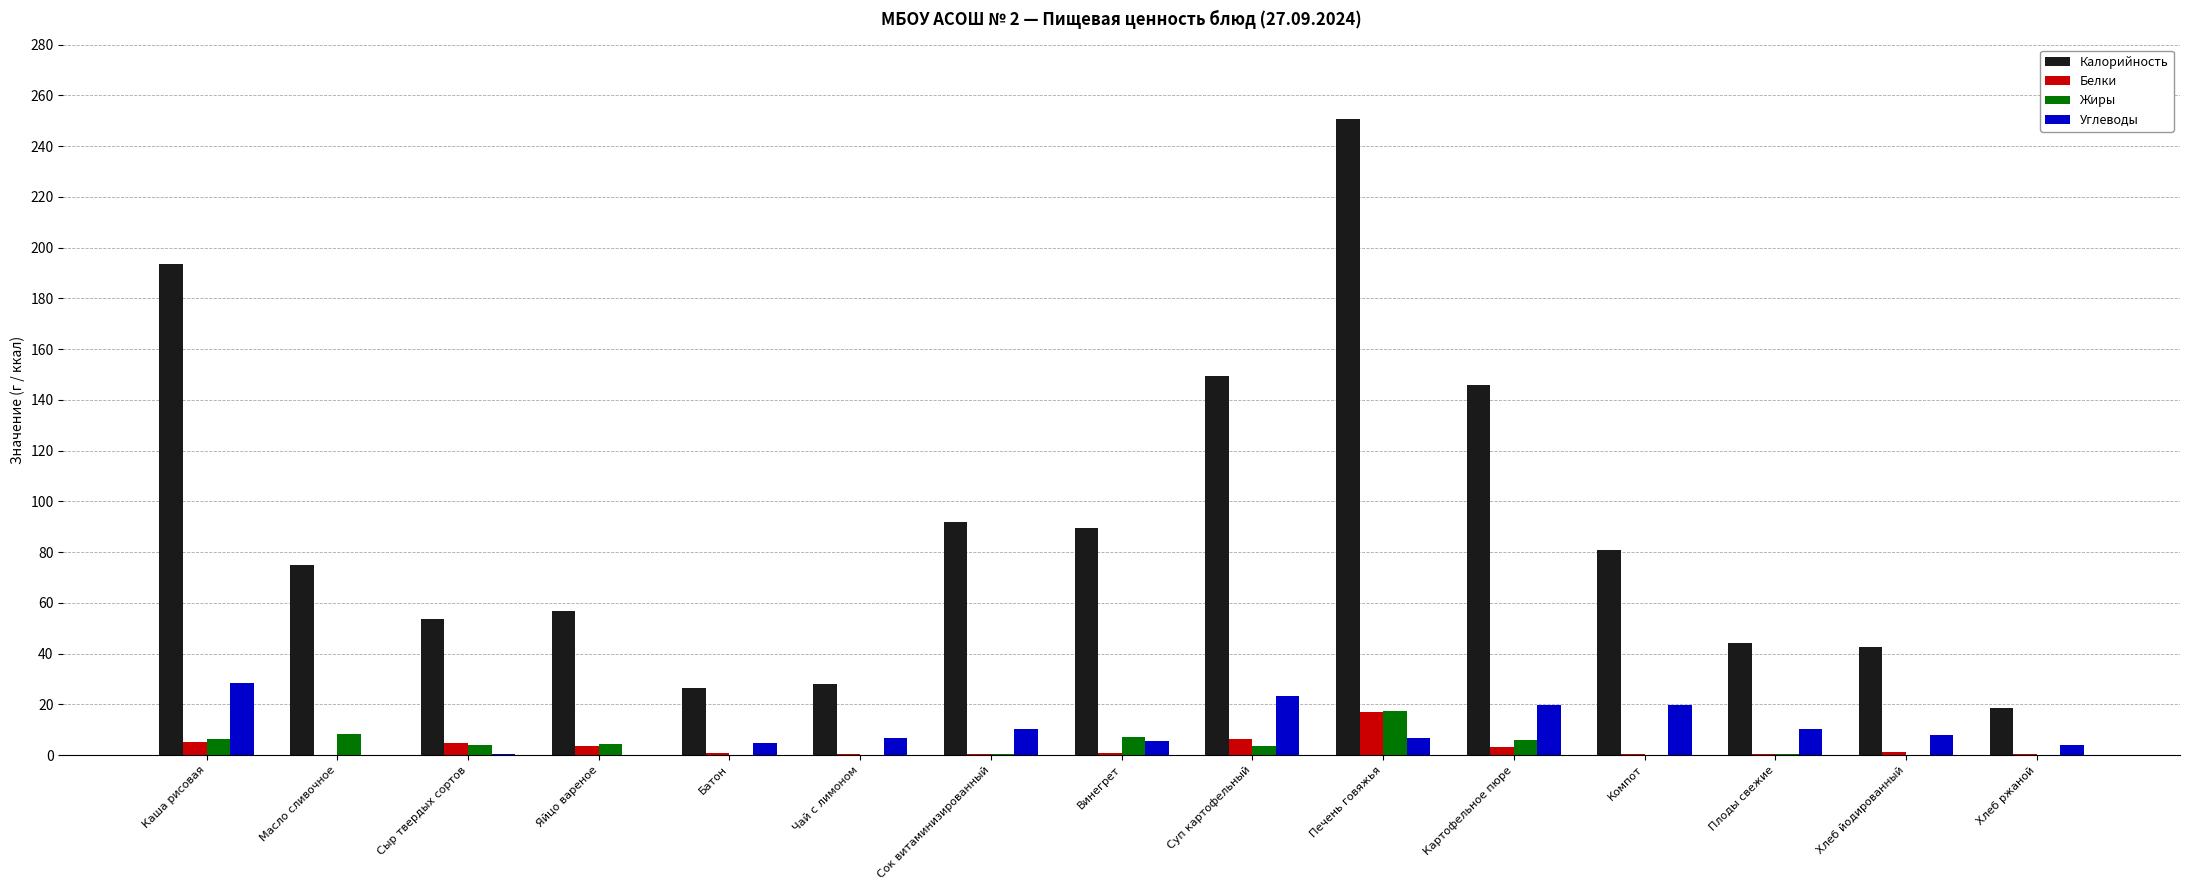

At which category is the sum across all series the highest?

Печень говяжья